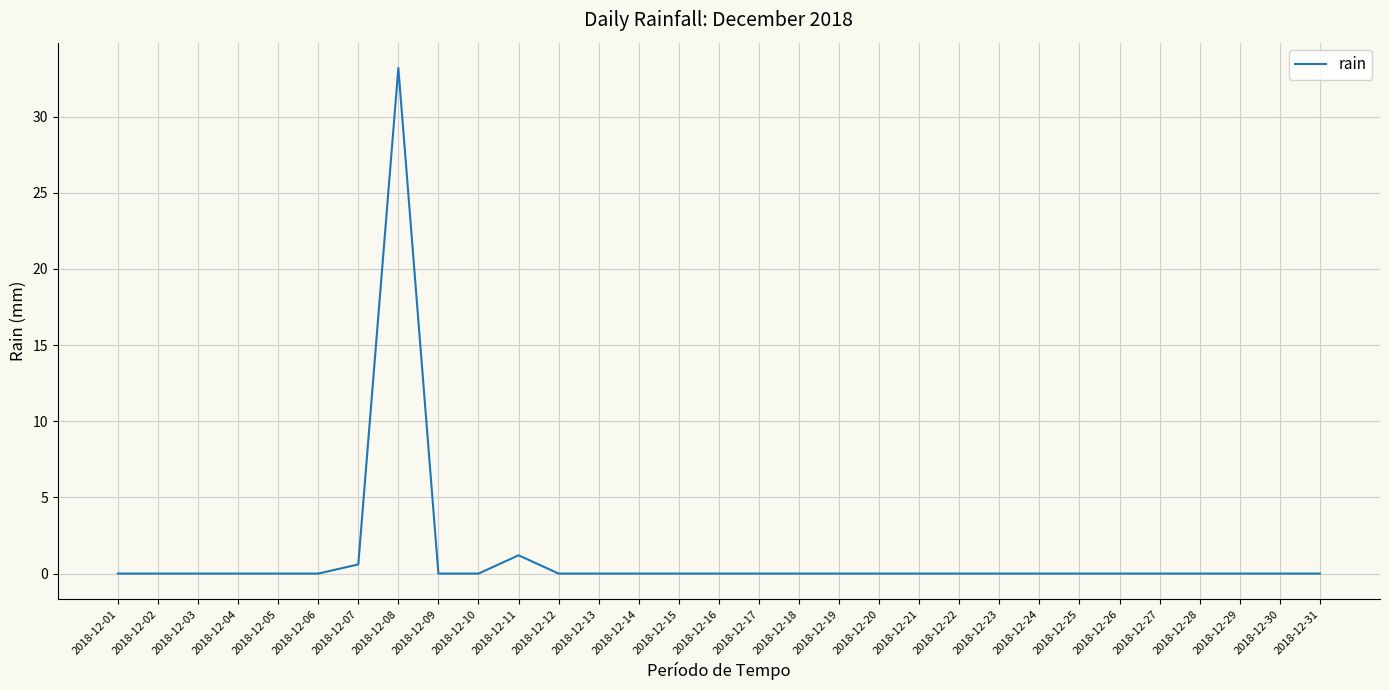

What is the difference between the maximum and minimum values?

33.2